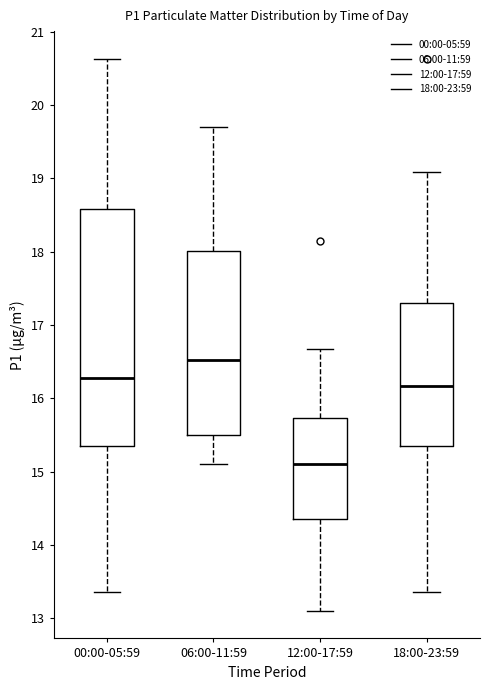

Reading left to right, transcribe this box plot: for each box, give where its median line is, the range the box spans, and where its two whiskers end, as read against the y-axis. The values are not printed on the chart, so give them approximately, as read against the axis.

00:00-05:59: median 16.3, box 15.4 to 18.6, whiskers 13.4 to 20.6
06:00-11:59: median 16.5, box 15.5 to 18.0, whiskers 15.1 to 19.7
12:00-17:59: median 15.1, box 14.4 to 15.7, whiskers 13.1 to 16.7
18:00-23:59: median 16.2, box 15.4 to 17.3, whiskers 13.4 to 19.1